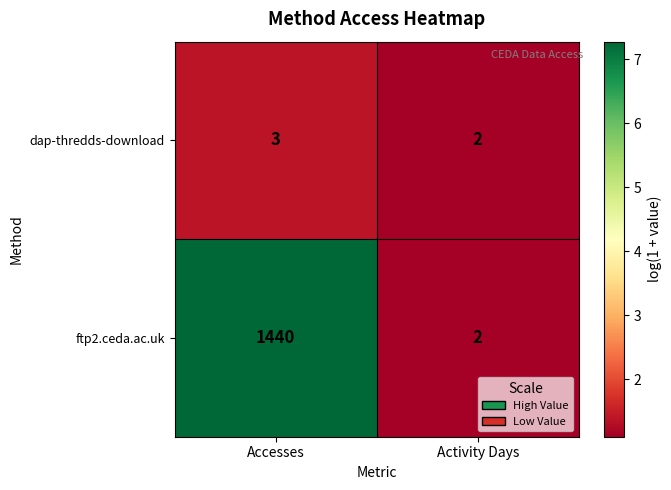

Which series changed the most between Accesses and Activity Days?

ftp2.ceda.ac.uk